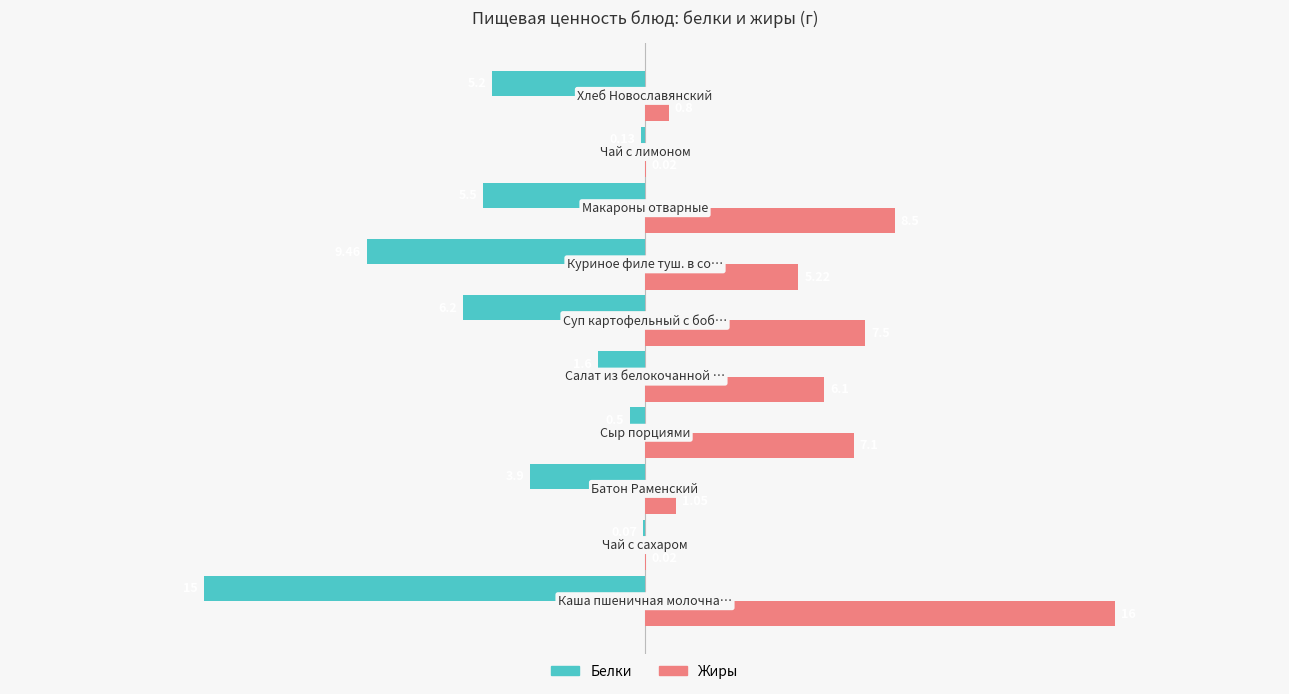

Which series has the largest total across all categories?

Жиры